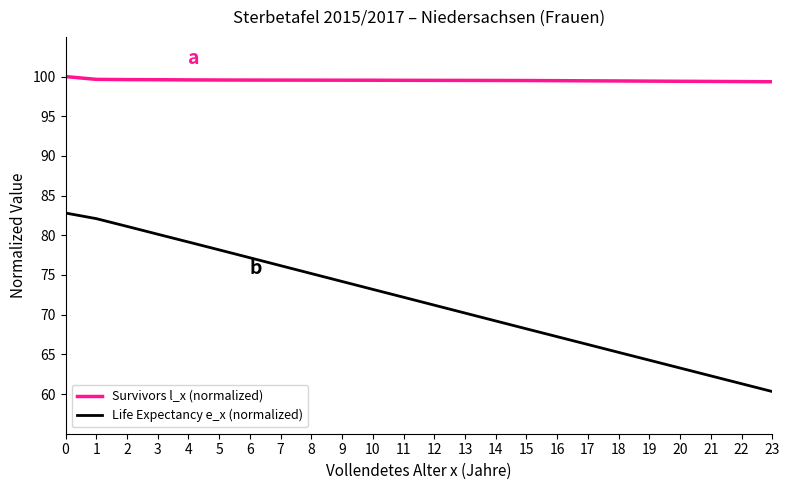

What is the difference between the Life Expectancy e_x (normalized) values at 13 and 4?

9.0